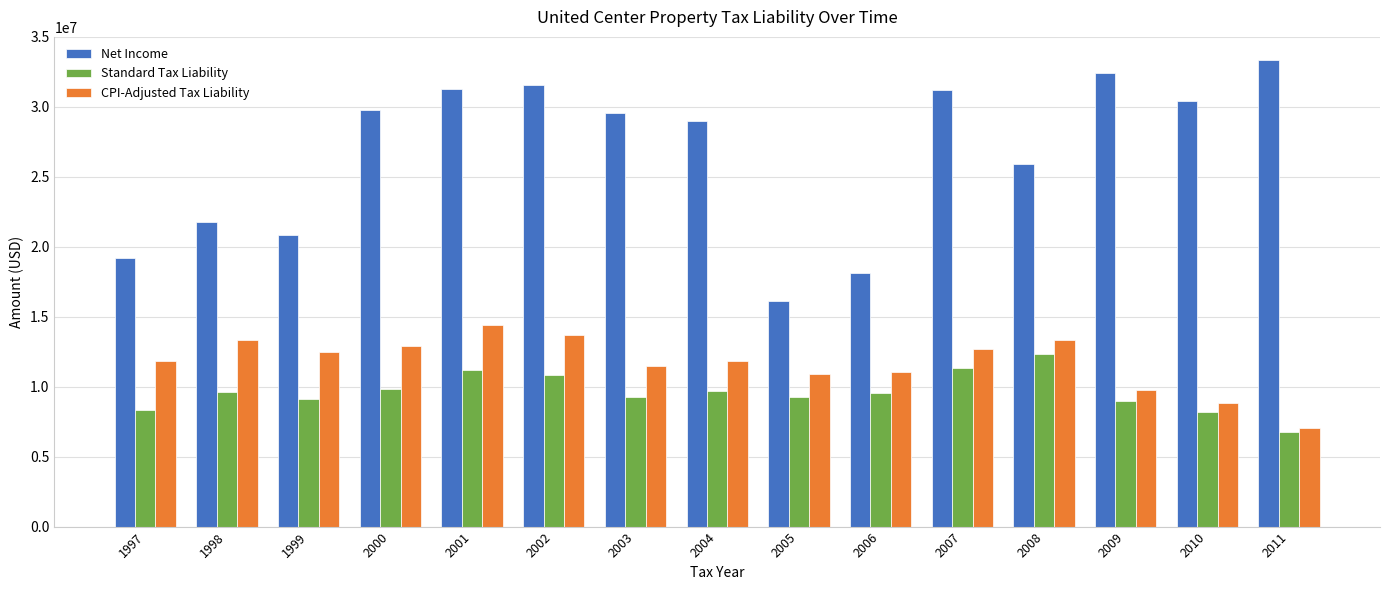

What is the value of the Net Income bar at the 15th from the left?

33335513.0